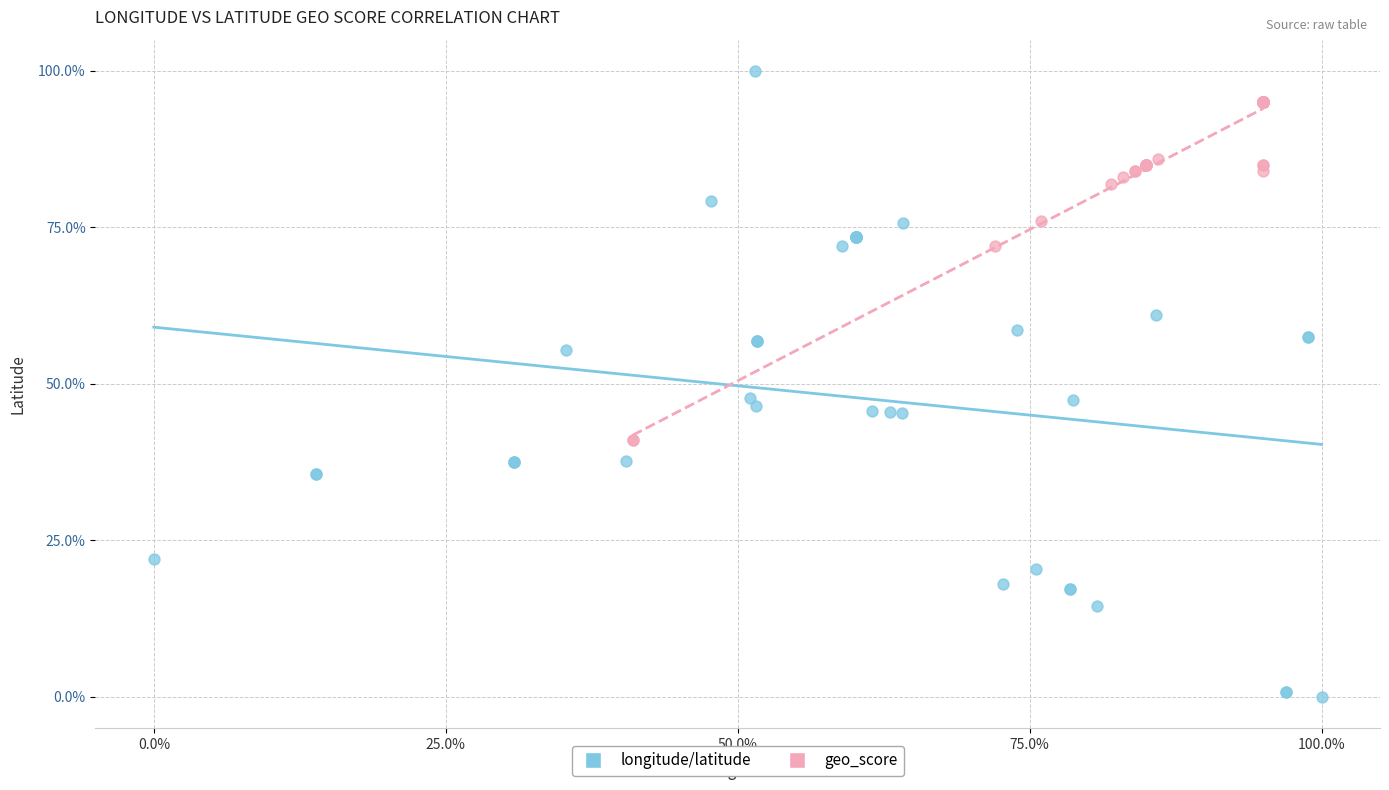

Which series has the widest spread of Y values?

longitude/latitude